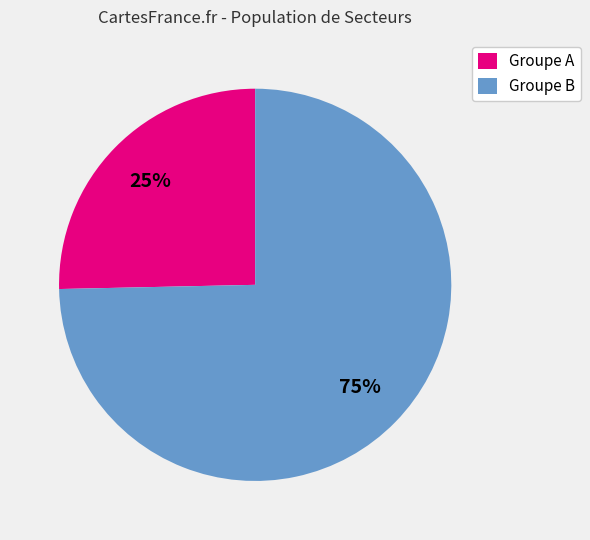

Which has a higher value, Groupe A or Groupe B?

Groupe B